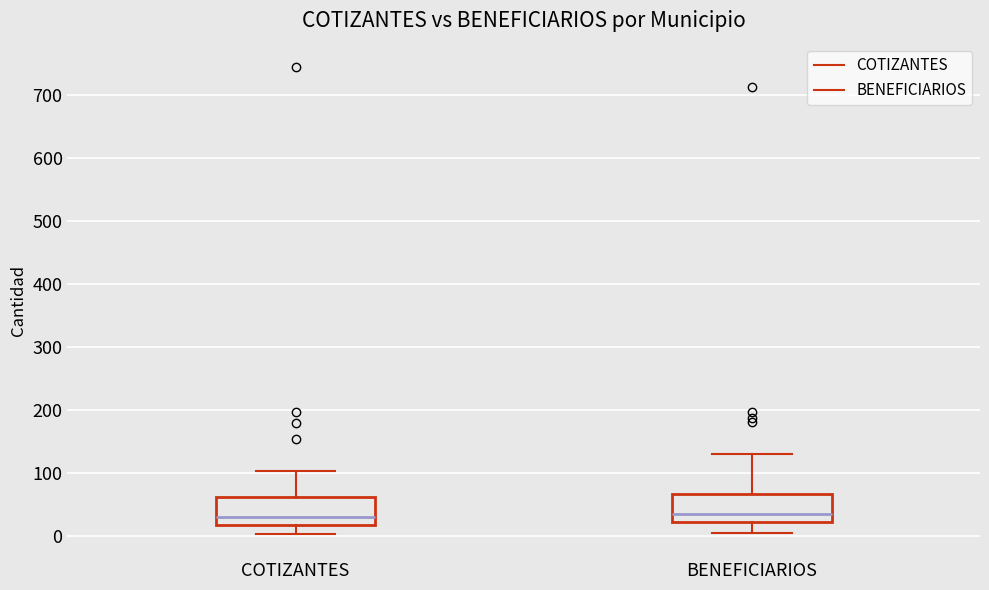

Where is the upper edge of the box for BENEFICIARIOS on the y-axis? The values are not printed on the chart, so give them approximately, as read against the axis.

70